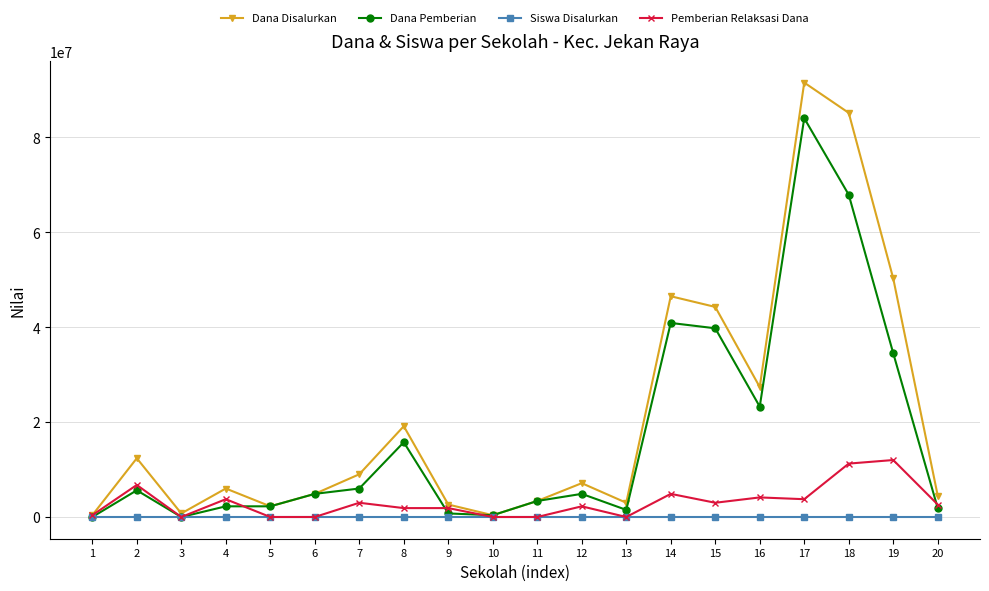

Which series changed the most between 17 and 18?

Dana Pemberian